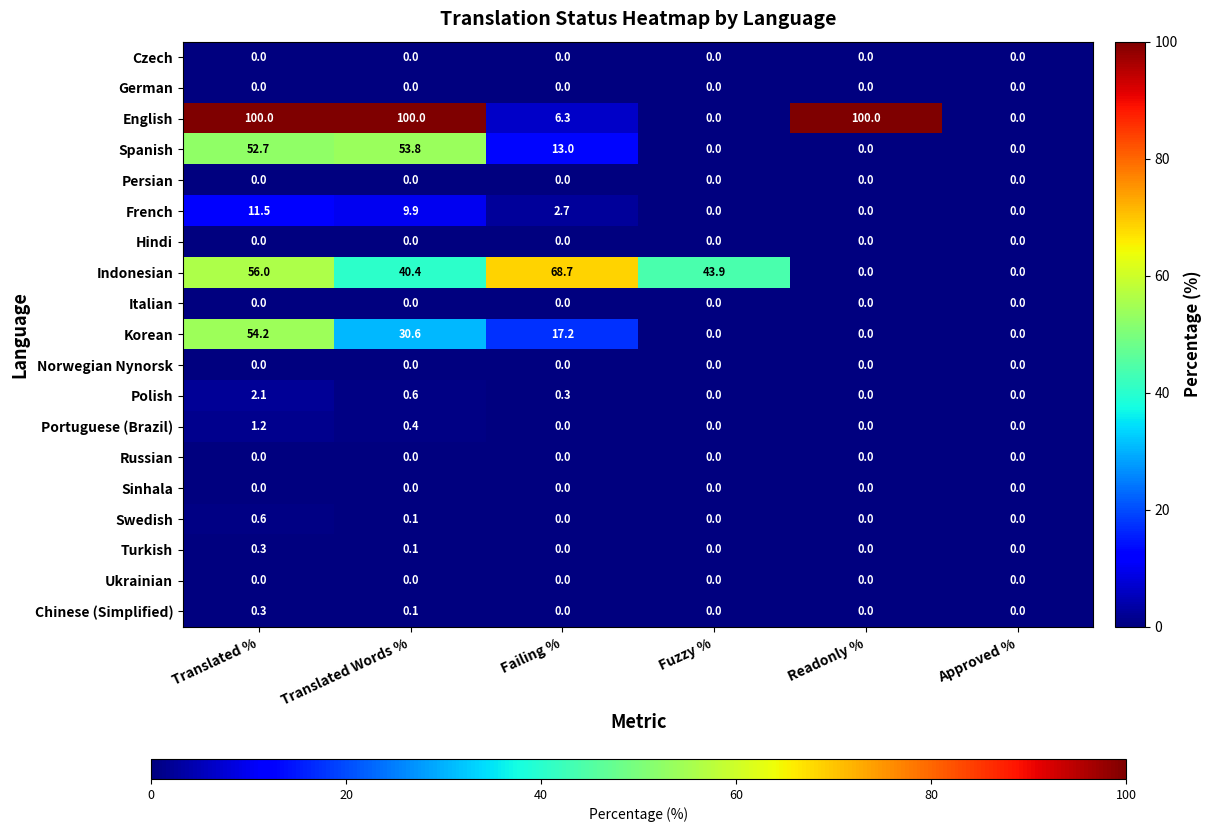

What is the greatest value displayed?

100.0